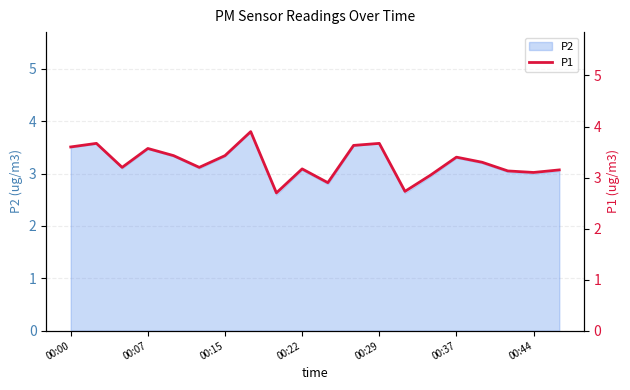

Where does the data first go above 3?

00:00